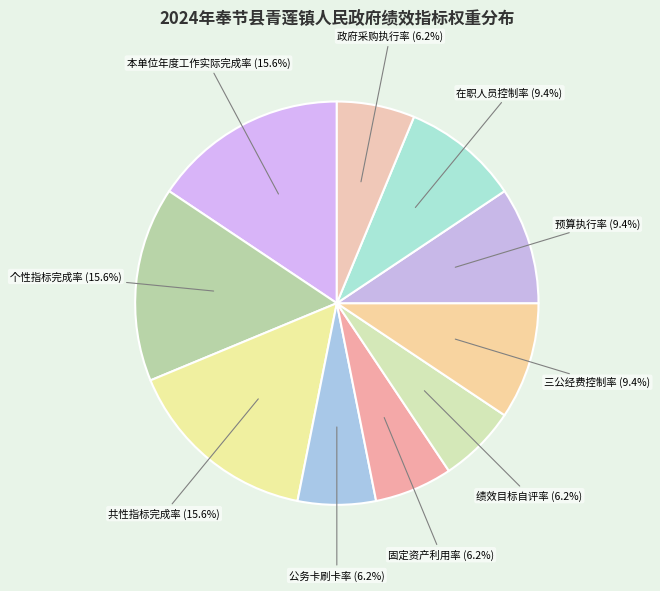

Does 个性指标完成率 account for over 50% of the chart?

No